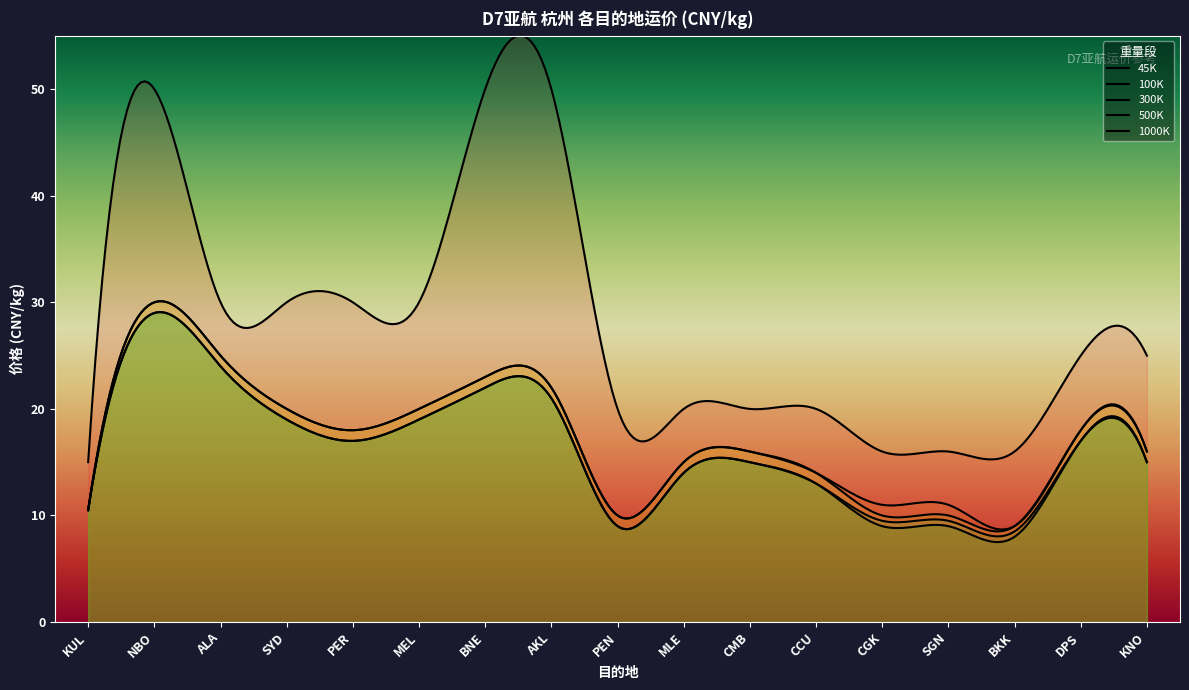

At which label does 1000K reach its peak?

NBO